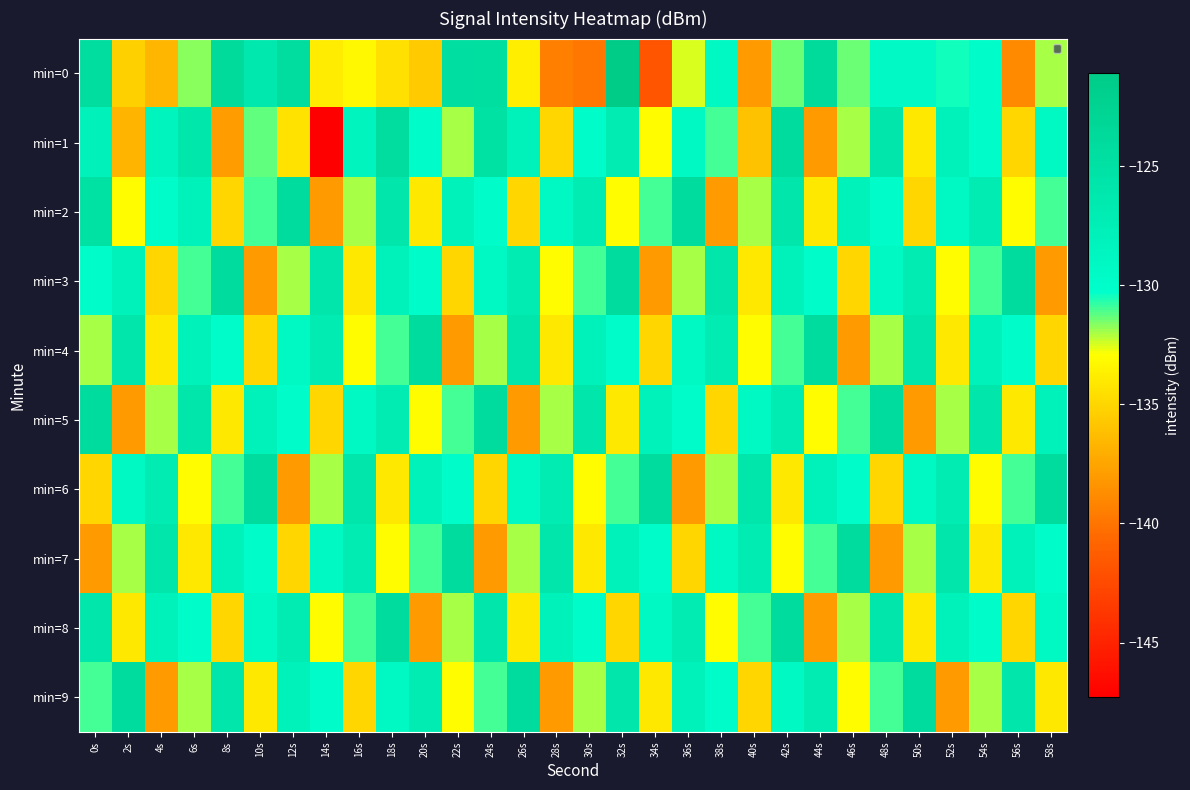

At 58s, list the series in order from largest to smallest.

min=6, min=5, min=1, min=8, min=7, min=2, min=0, min=9, min=4, min=3